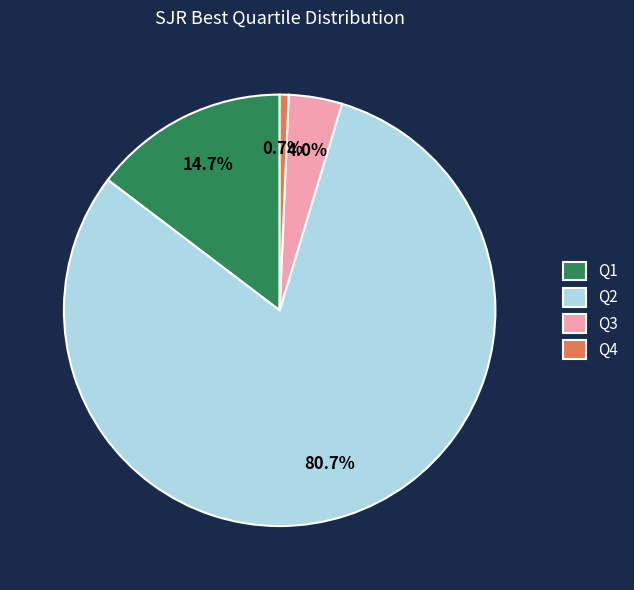

Which has a higher value, Q3 or Q4?

Q3